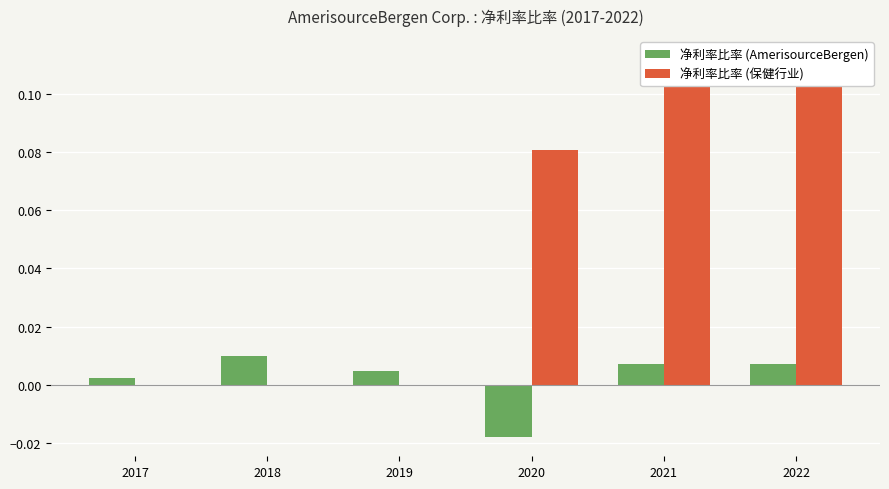

True or false: 净利率比率 (保健行业) has a value of 0.1 at 2020.

True